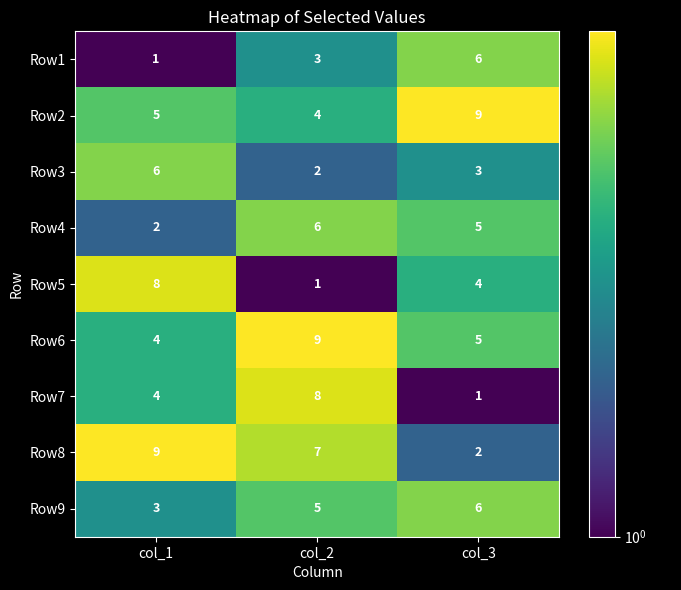

Is it true that Row7 equals 8 at col_2?

True